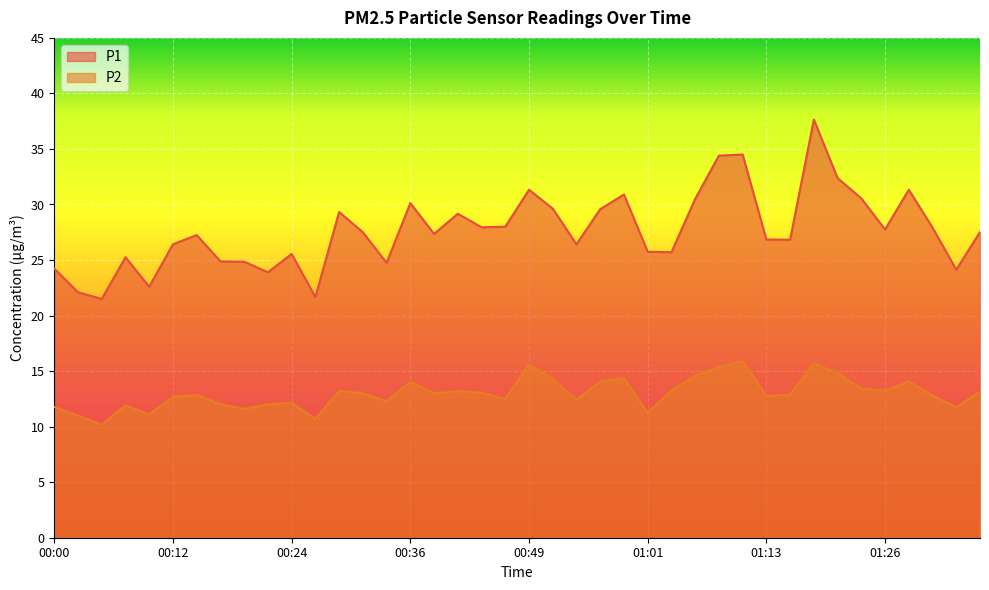

How many data points in P2 are above 13?

18